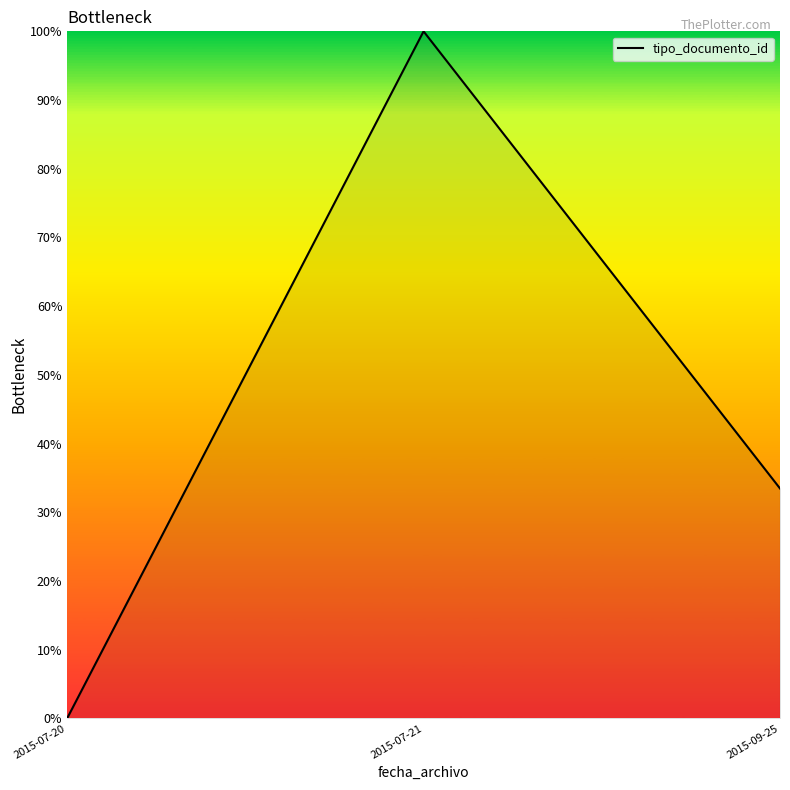

List the labels in order of value, smallest first.

2015-07-20, 2015-09-25, 2015-07-21